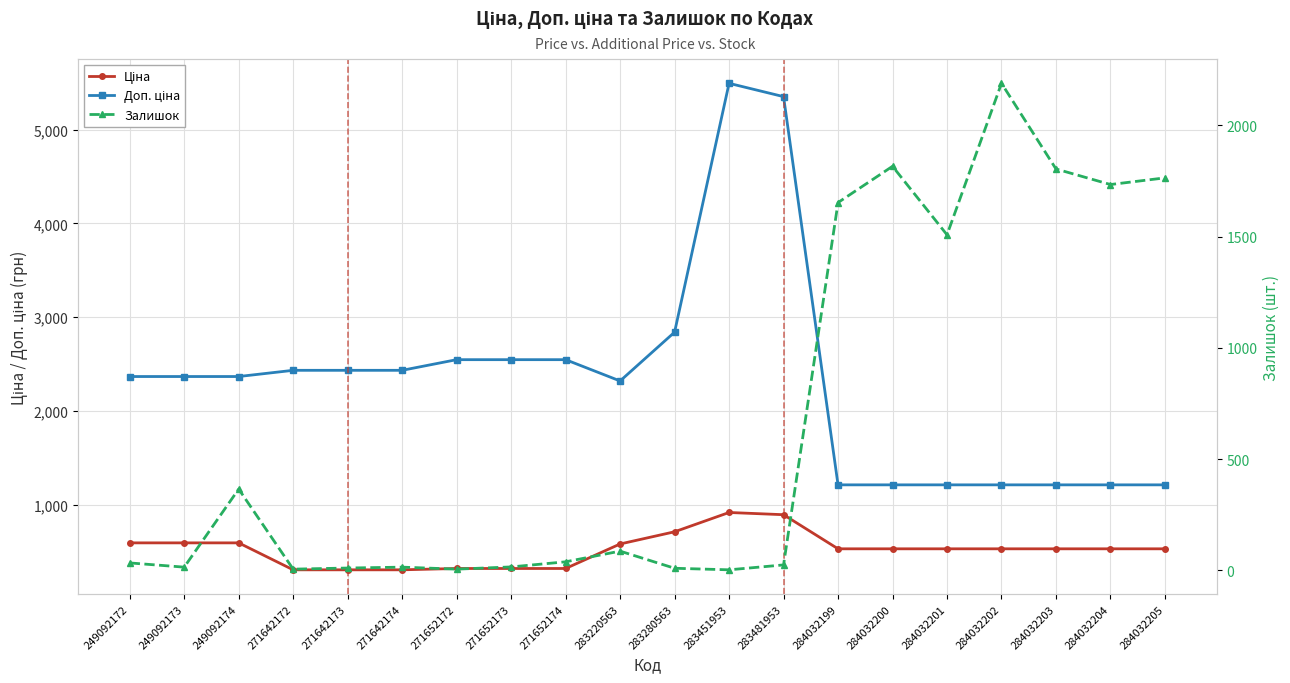

True or false: Залишок has more than 0 interior local peaks.

True